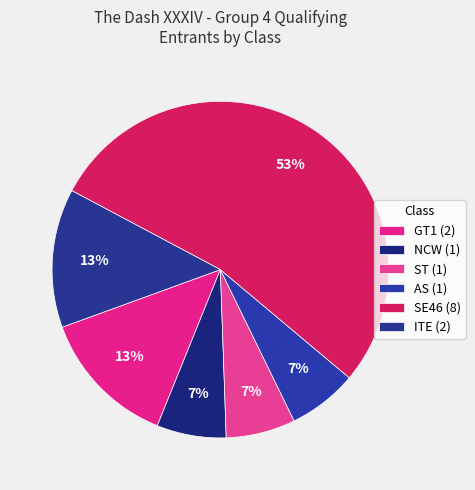

Which slice represents more than half of the pie?

SE46